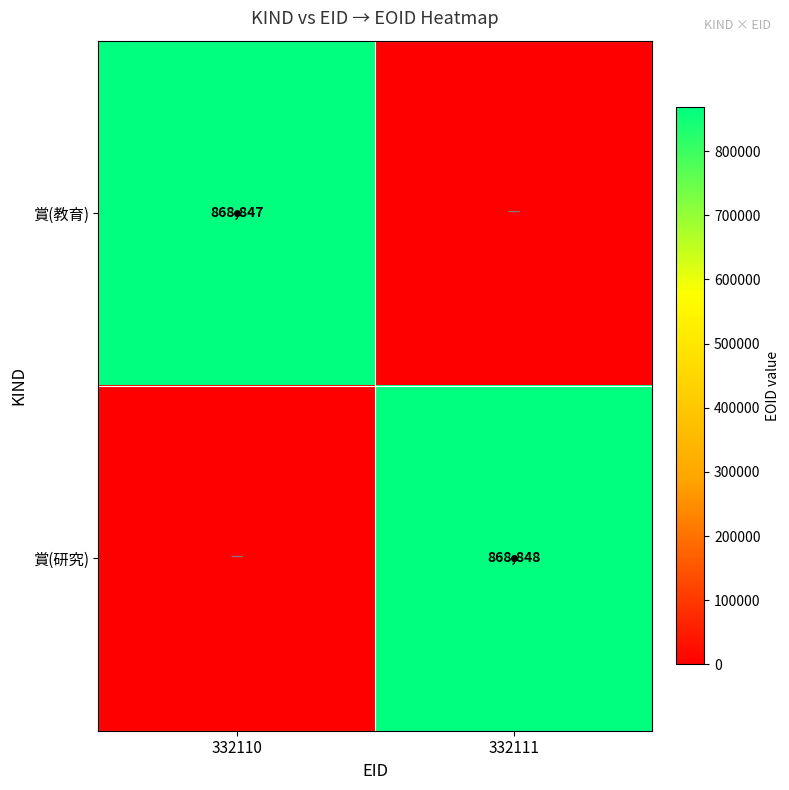

Is it true that 賞(教育) equals 194986 at 332110?

False